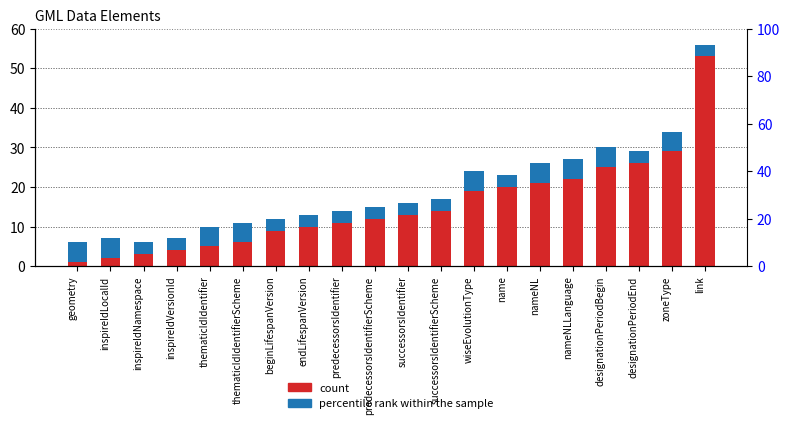

What is the sum of all percentile rank within the sample values?

78